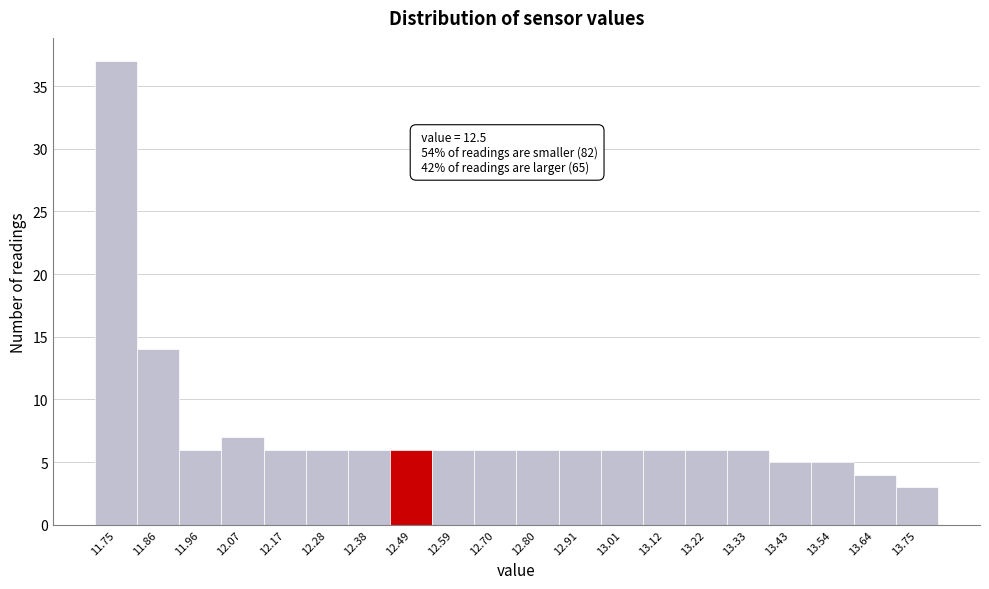

Over which range of the x-axis is the bar tallest?

11.700 to 11.805